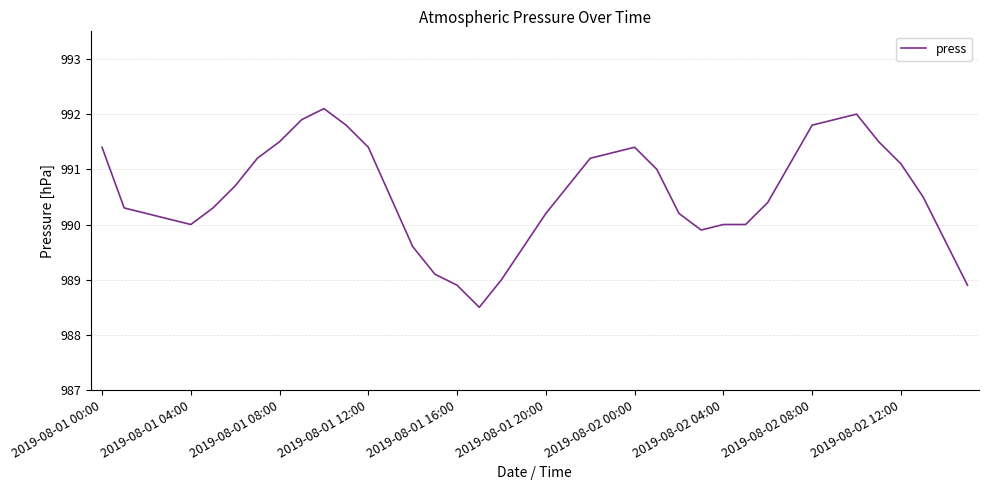

How many lines are shown in the chart?

1